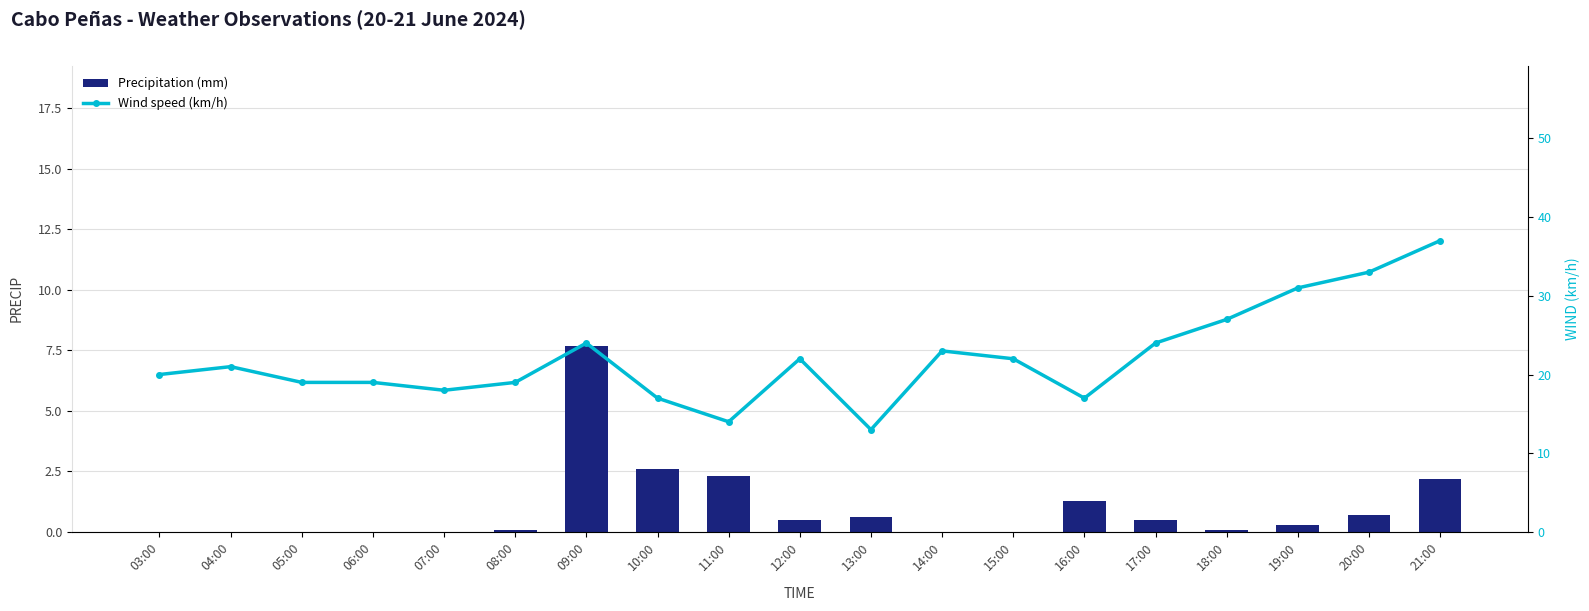

What is the average value of the Wind speed (km/h) series?

22.1